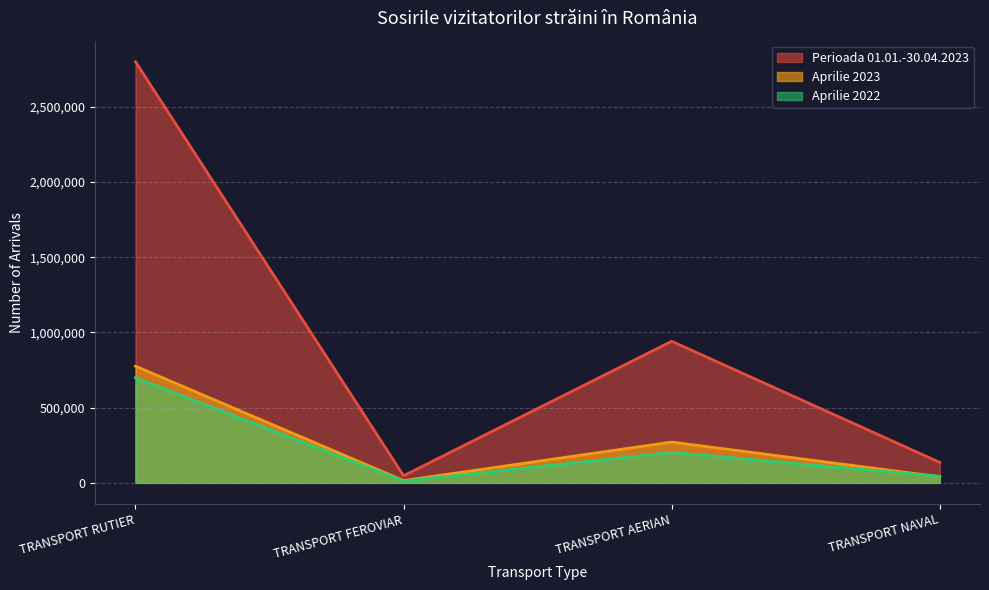

At which category does the chart reach its peak across all series?

TRANSPORT RUTIER